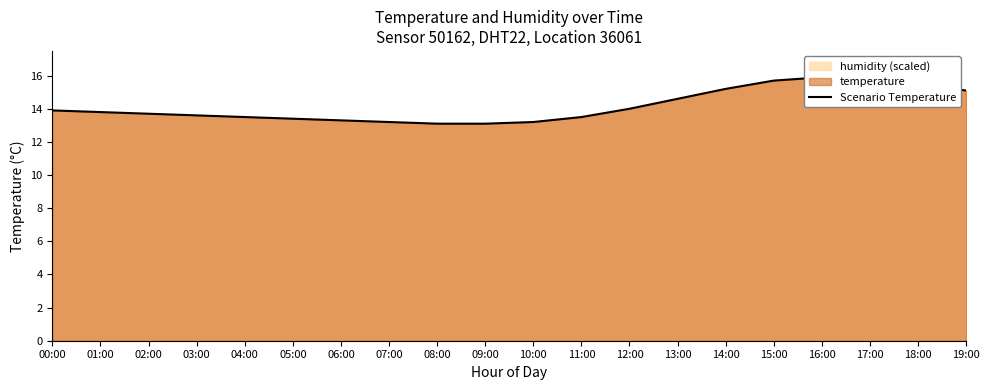

How many points are higher than both their immediate neighbors (excluding endpoints)?

1